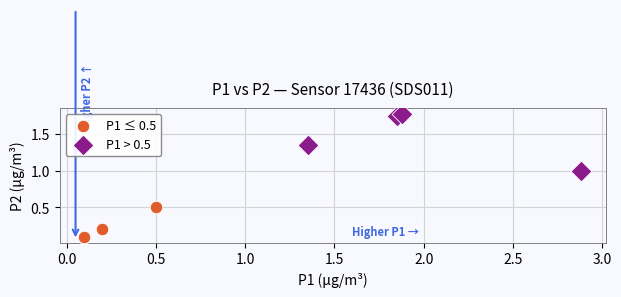

What are all the series names shown in the legend?

P1 ≤ 0.5, P1 > 0.5